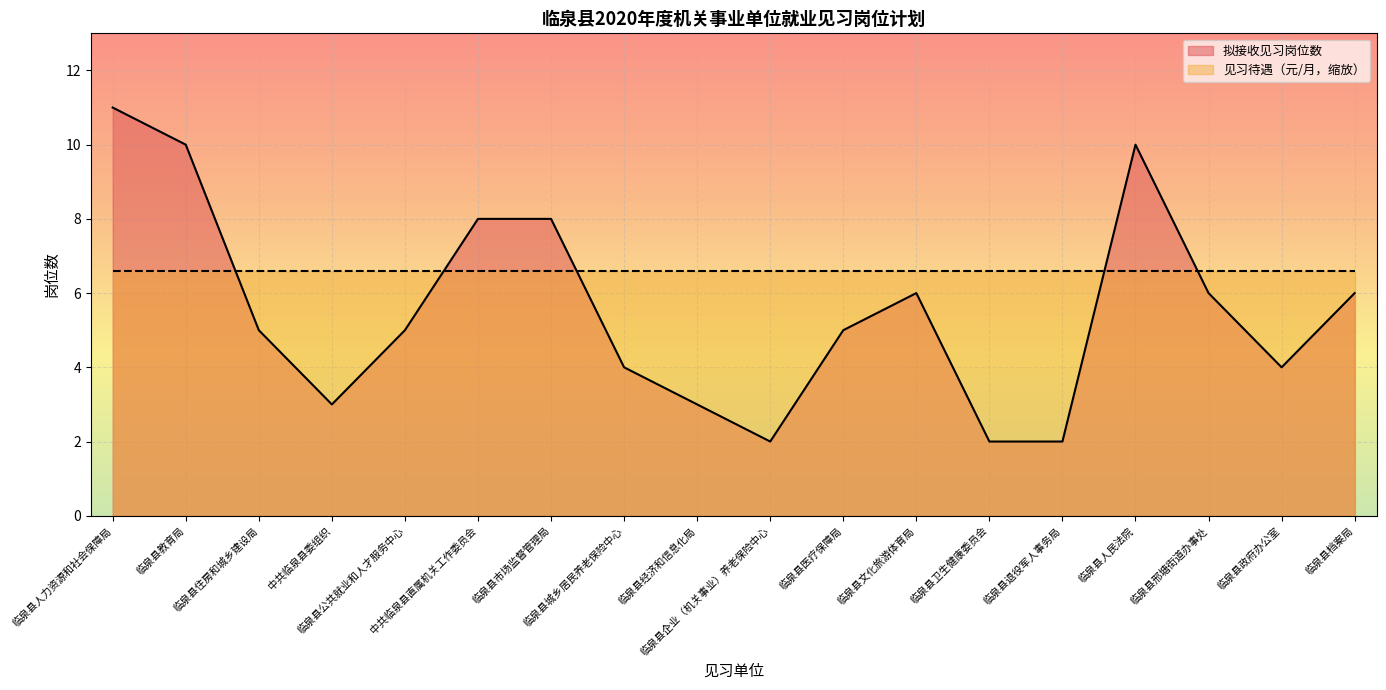

How many values exceed 5?

8